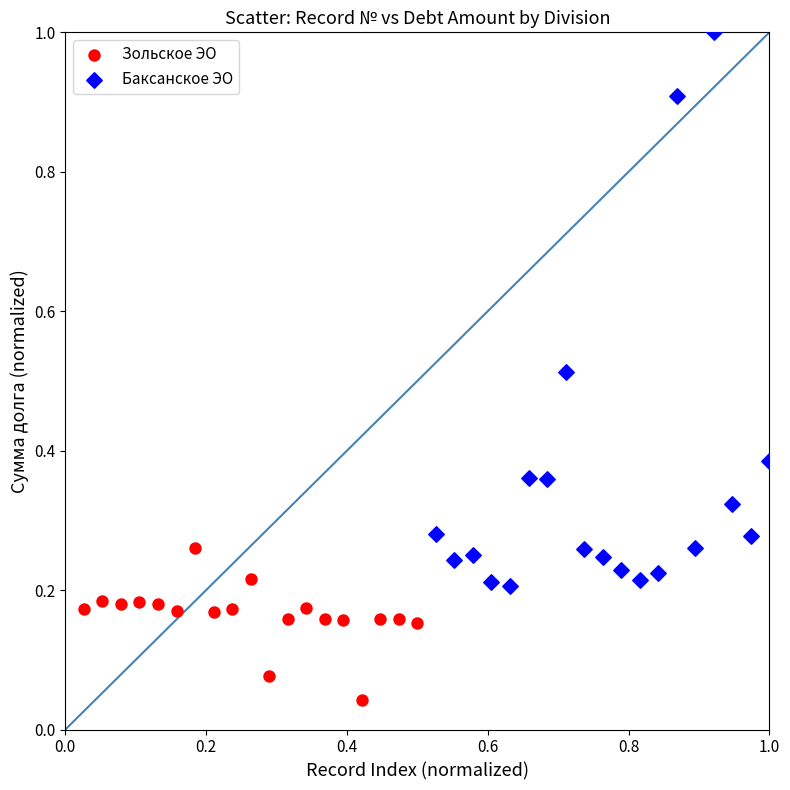

Which series has the largest Y range (max minus min)?

Баксанское ЭО